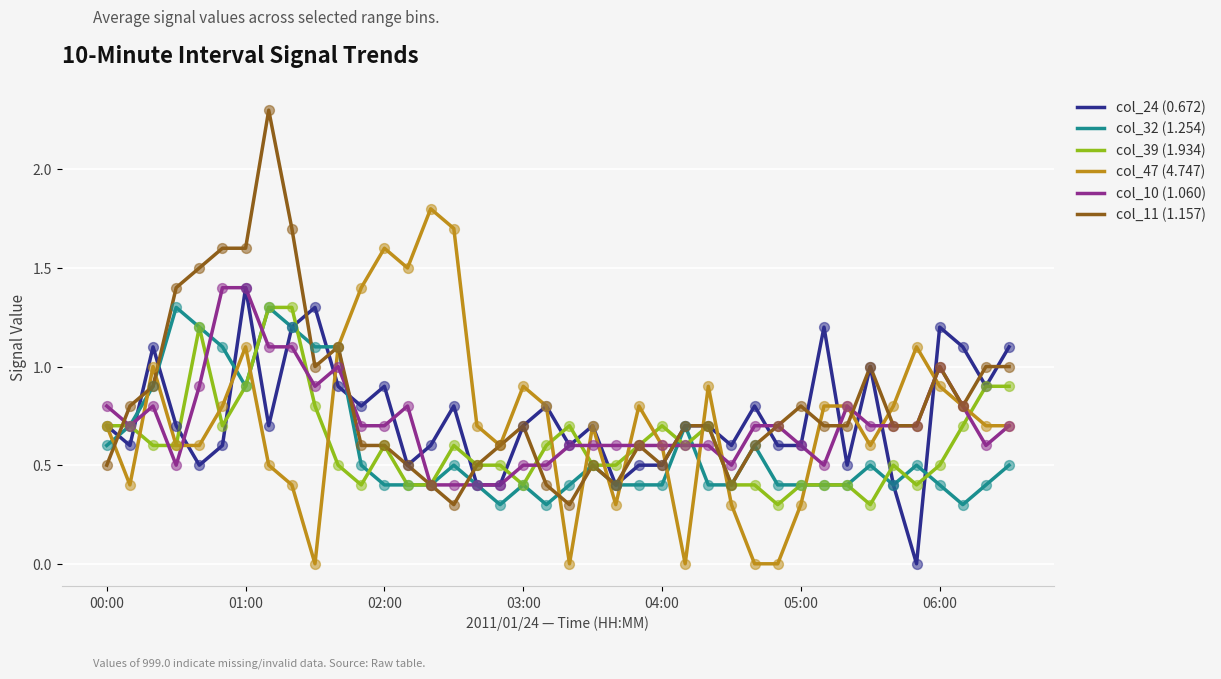

What is the minimum value for col_39 (1.934)?

0.3